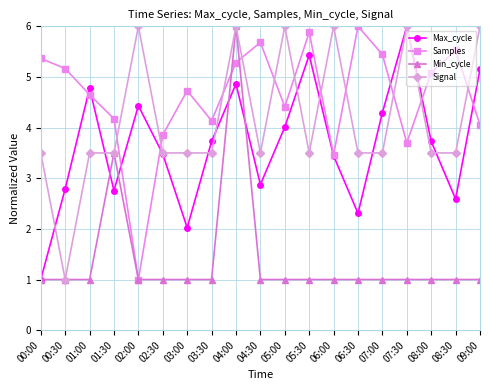

Reading right to left, list all the values displayed in this chart.

Max_cycle: 09:00=5.1	08:30=2.6	08:00=3.7	07:30=6.0	07:00=4.3	06:30=2.3	06:00=3.4	05:30=5.4	05:00=4.0	04:30=2.9	04:00=4.9	03:30=3.7	03:00=2.0	02:30=3.5	02:00=4.4	01:30=2.8	01:00=4.8	00:30=2.8	00:00=1.0
Samples: 09:00=4.1	08:30=5.5	08:00=5.1	07:30=3.7	07:00=5.4	06:30=6.0	06:00=3.5	05:30=5.9	05:00=4.4	04:30=5.7	04:00=5.3	03:30=4.1	03:00=4.7	02:30=3.9	02:00=1.0	01:30=4.2	01:00=4.7	00:30=5.2	00:00=5.4
Min_cycle: 09:00=1.0	08:30=1.0	08:00=1.0	07:30=1.0	07:00=1.0	06:30=1.0	06:00=1.0	05:30=1.0	05:00=1.0	04:30=1.0	04:00=6.0	03:30=1.0	03:00=1.0	02:30=1.0	02:00=1.0	01:30=3.5	01:00=1.0	00:30=1.0	00:00=1.0
Signal: 09:00=6.0	08:30=3.5	08:00=3.5	07:30=6.0	07:00=3.5	06:30=3.5	06:00=6.0	05:30=3.5	05:00=6.0	04:30=3.5	04:00=6.0	03:30=3.5	03:00=3.5	02:30=3.5	02:00=6.0	01:30=3.5	01:00=3.5	00:30=1.0	00:00=3.5